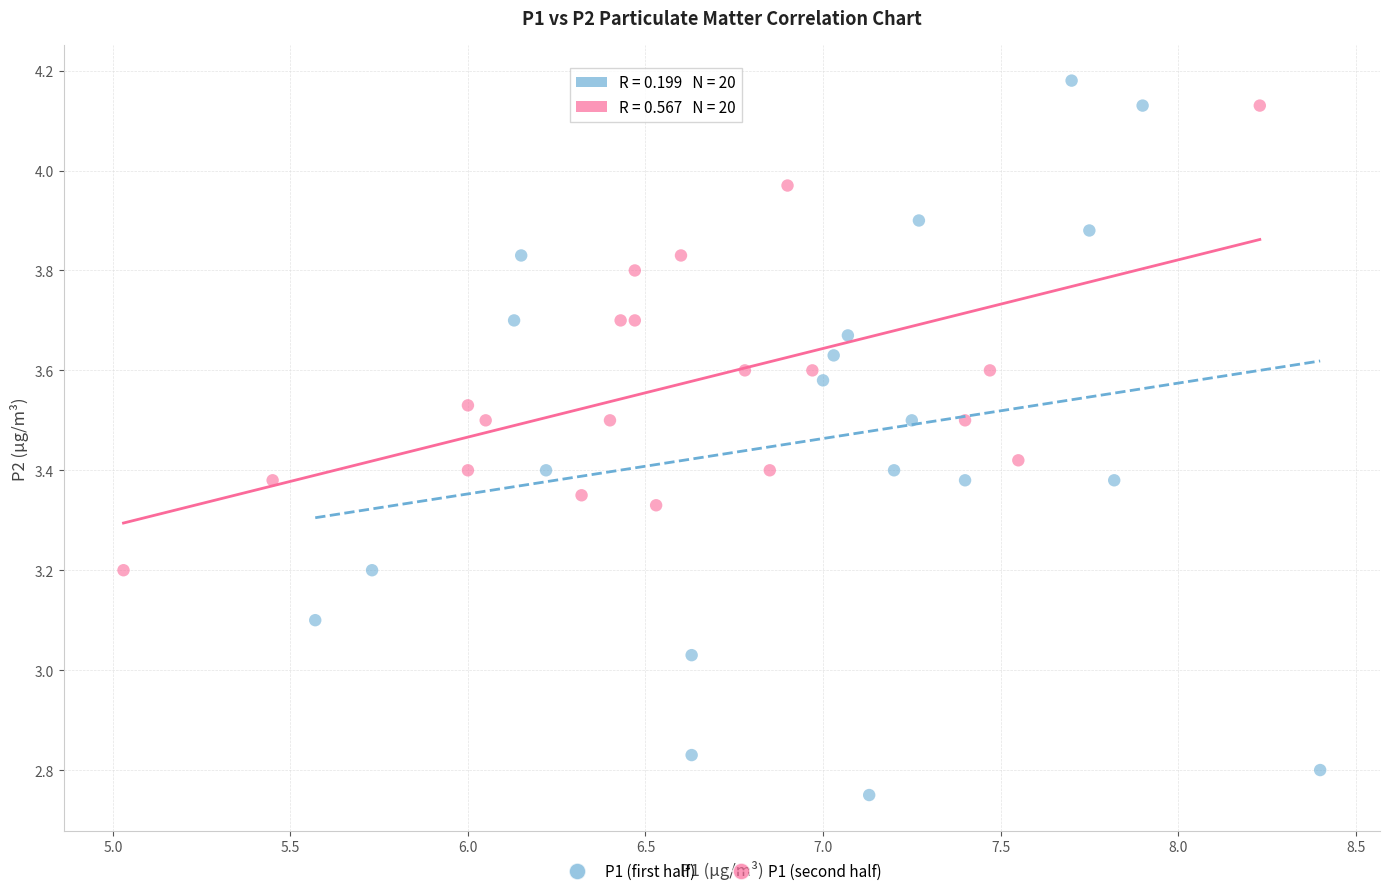

What are all the series names shown in the legend?

P1 (first half), P1 (second half)